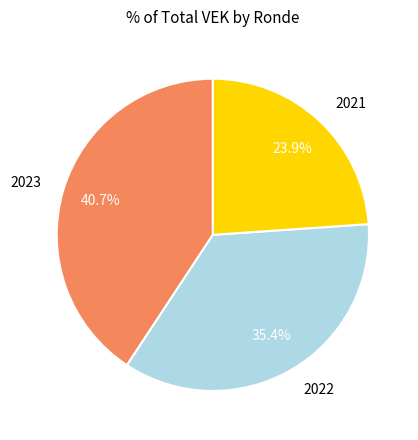

What percentage is NOT represented by 2021?

76.1%